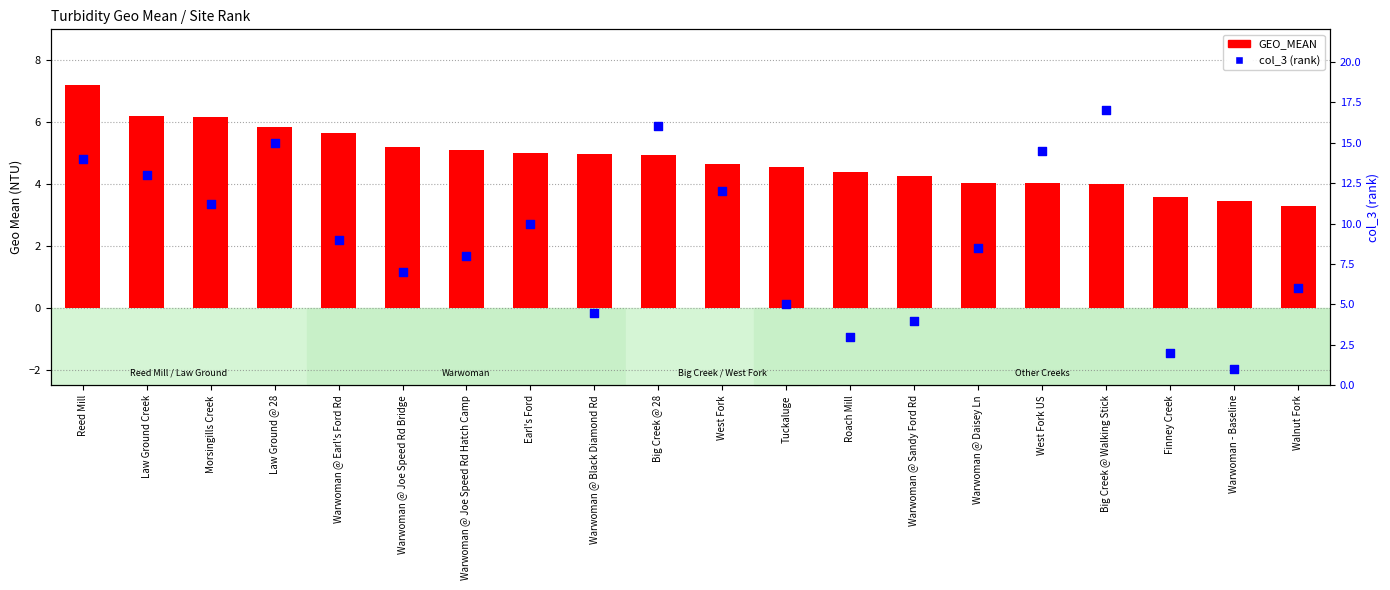

Which series has the widest spread of Y values?

col_3 (rank)